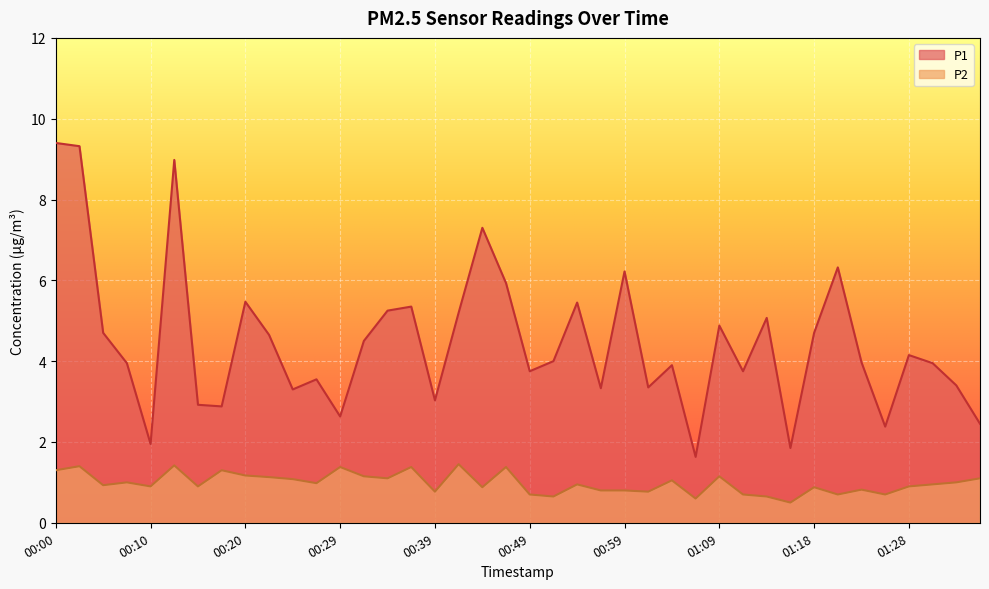

Where does the P1 series first go above 4?

00:00